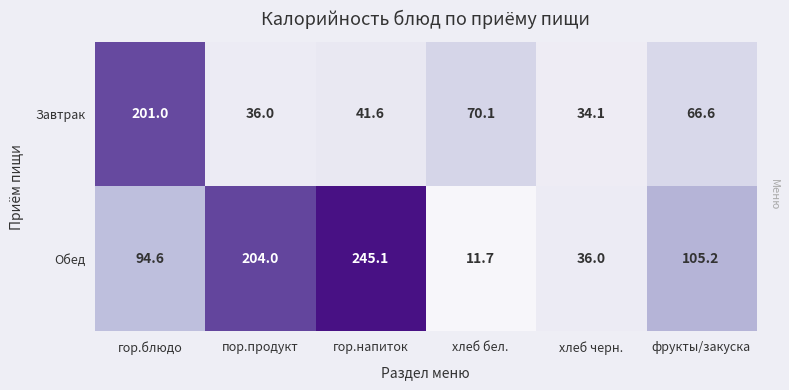

What is the sum of the Завтрак values at пор.продукт and фрукты/закуска?

102.6